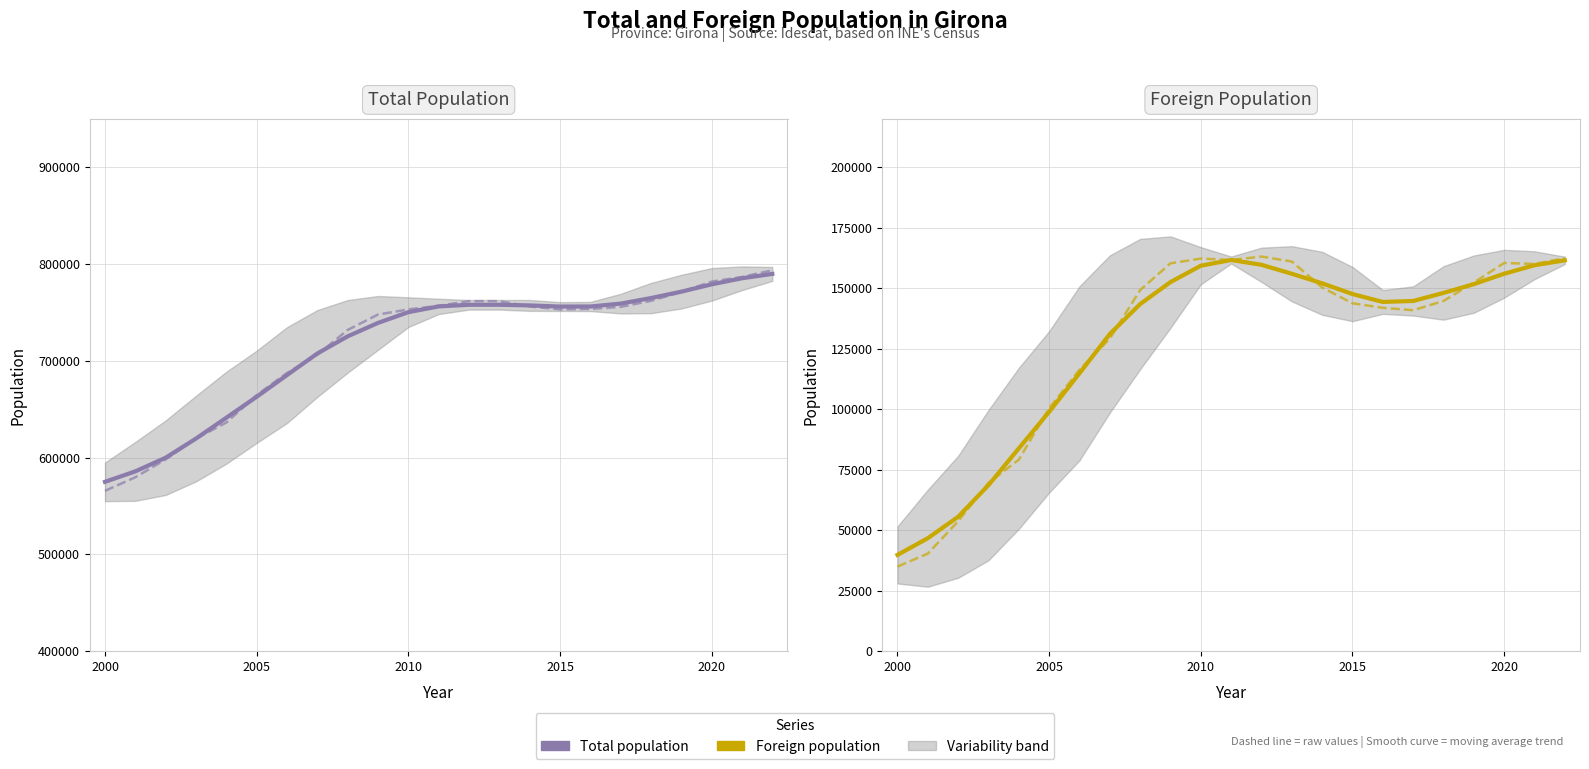

True or false: Total population (raw) has a value of 136478.1 at 2005.

False